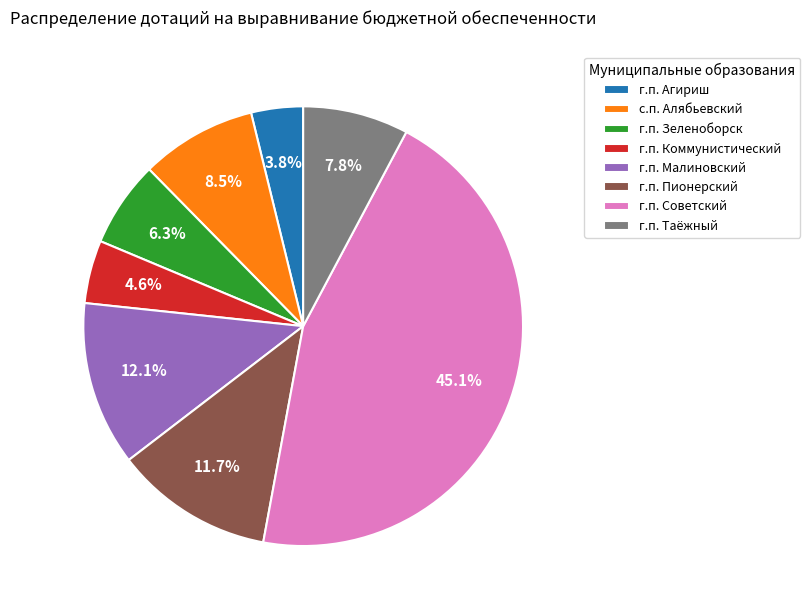

What is the total percentage of г.п. Агириш and г.п. Таёжный?

11.6%